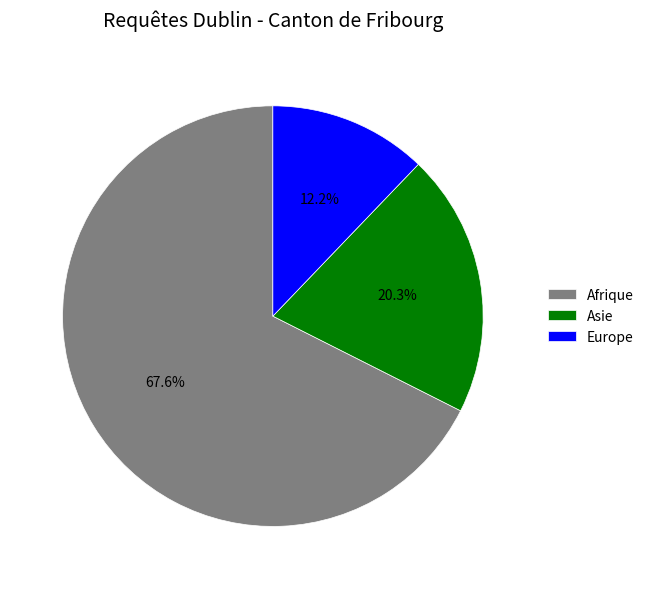

Rank the categories by value from lowest to highest.

Europe, Asie, Afrique